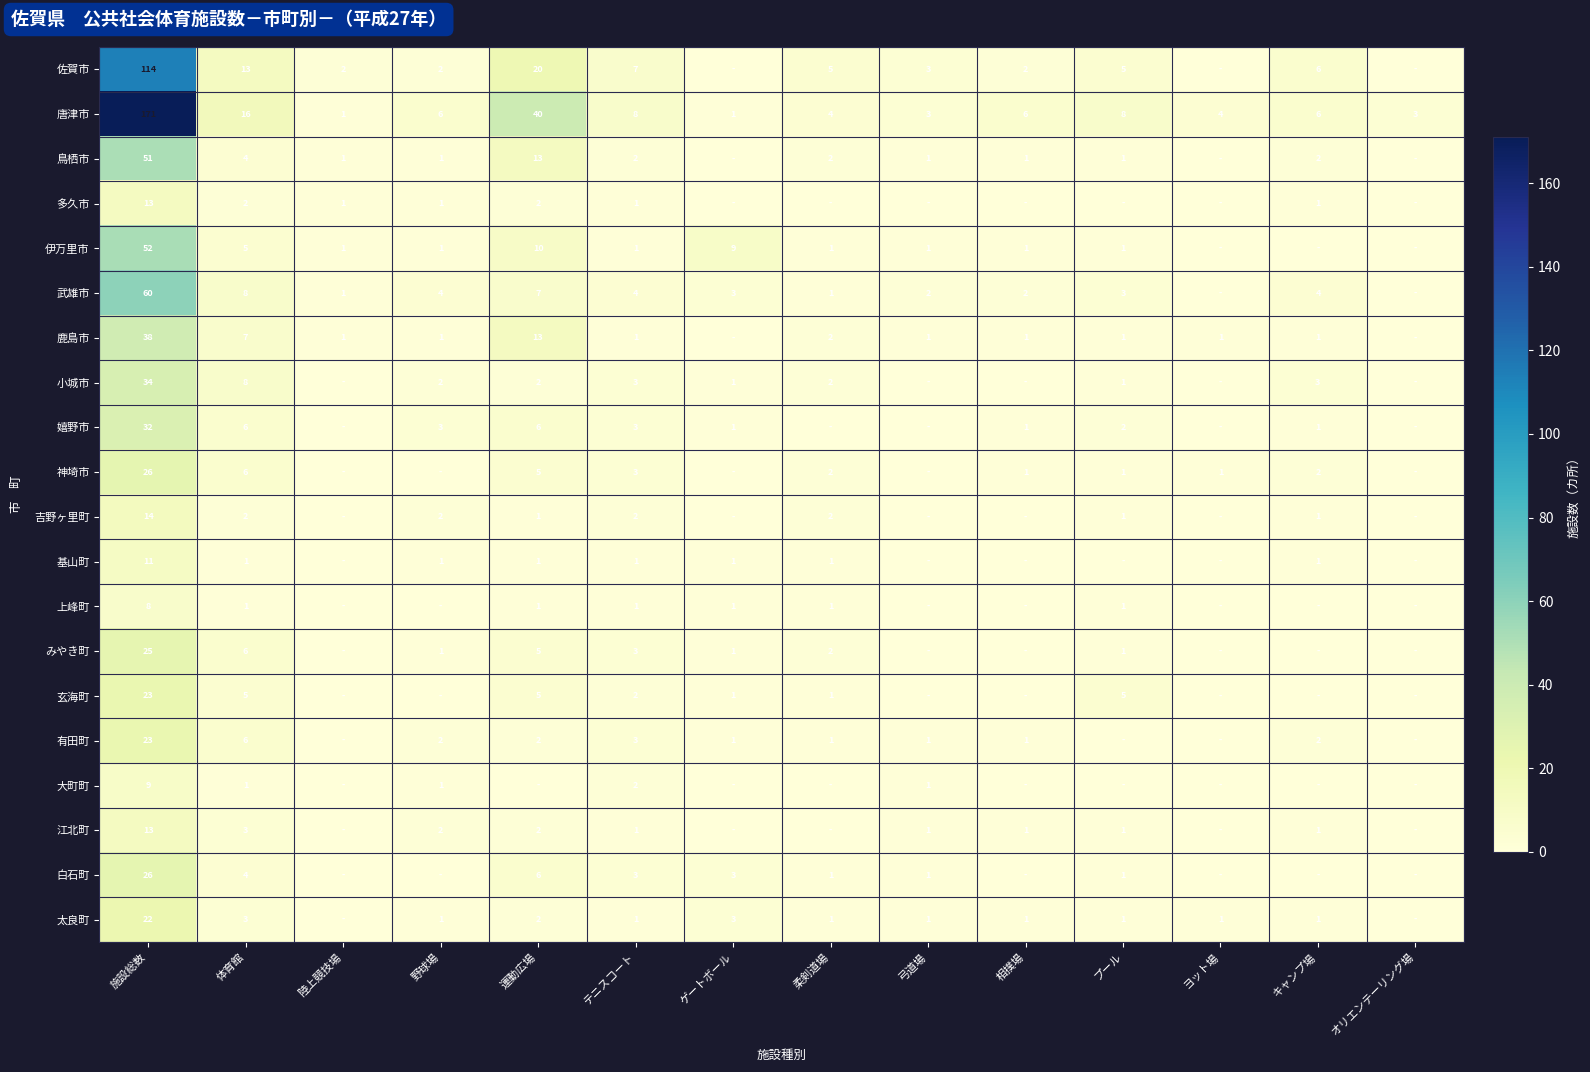

What is the sum of the 武雄市 values at キャンプ場 and 運動広場?

11